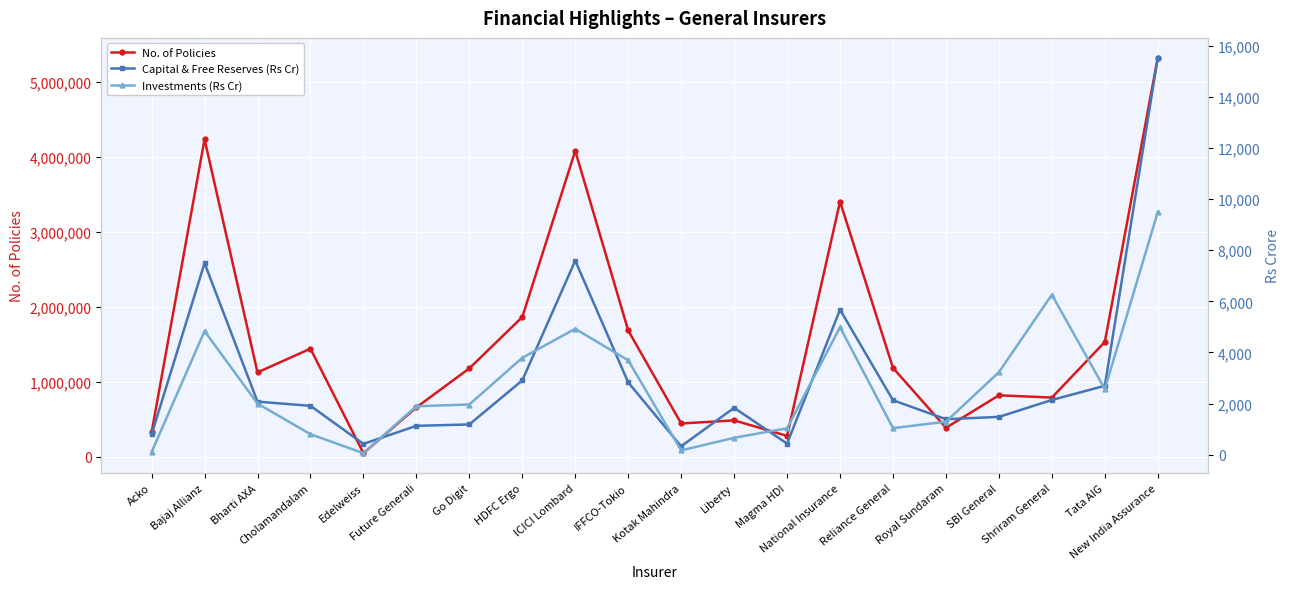

Between which two adjacent categories do Investments (Rs Cr) and Capital & Free Reserves (Rs Cr) first intersect?

Edelweiss and Future Generali